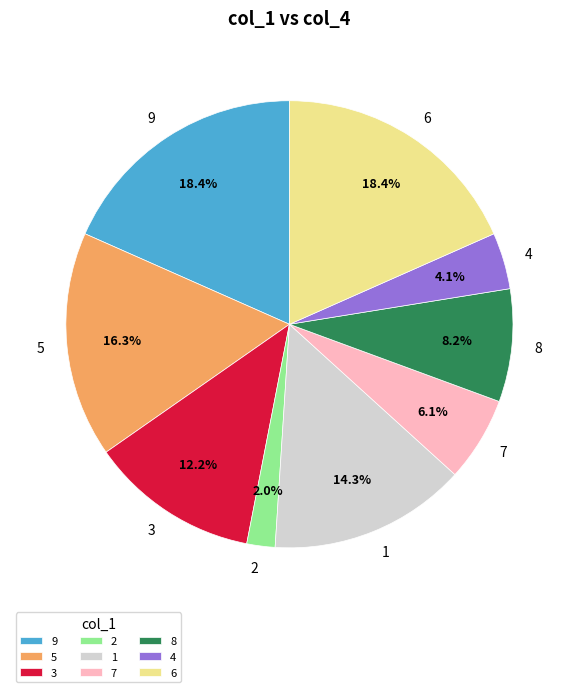

Does 3 account for over 50% of the chart?

No